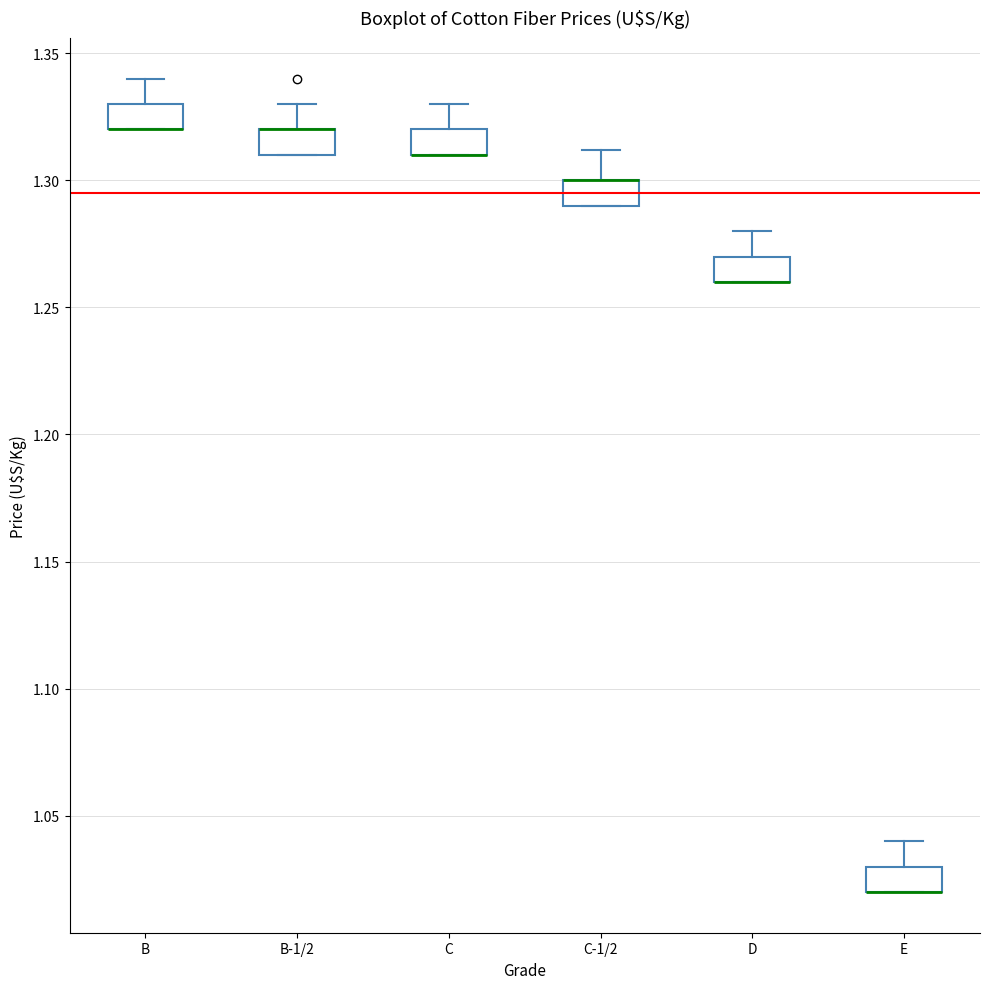

Where is the lower edge of the box for E on the y-axis? The values are not printed on the chart, so give them approximately, as read against the axis.

1.02